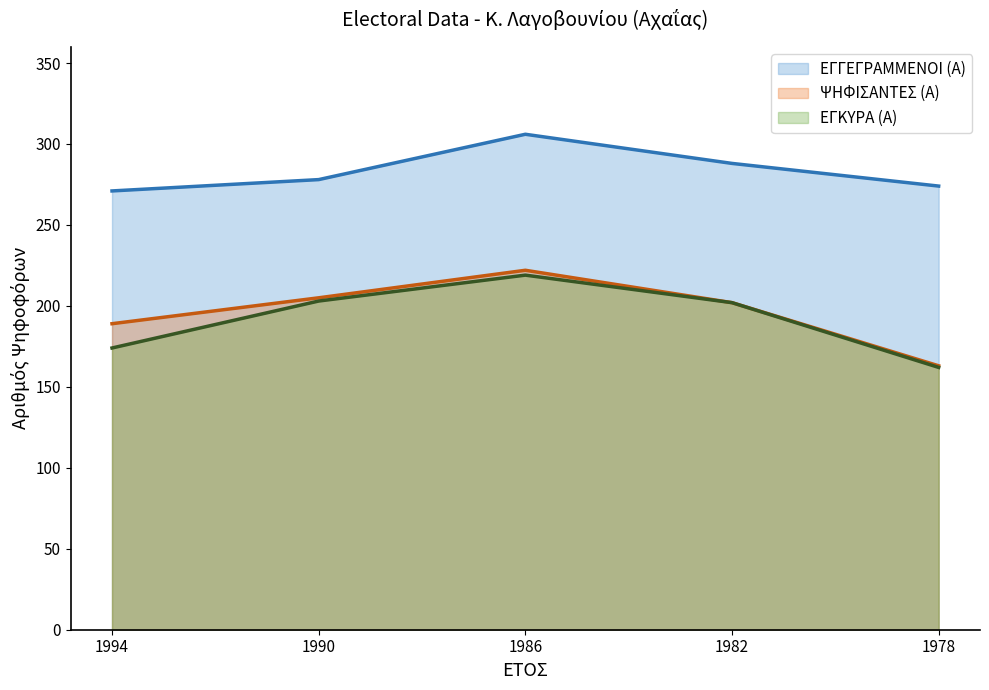

In ΕΓΚΥΡΑ (Α), how many points are higher than both neighbors (excluding endpoints)?

1